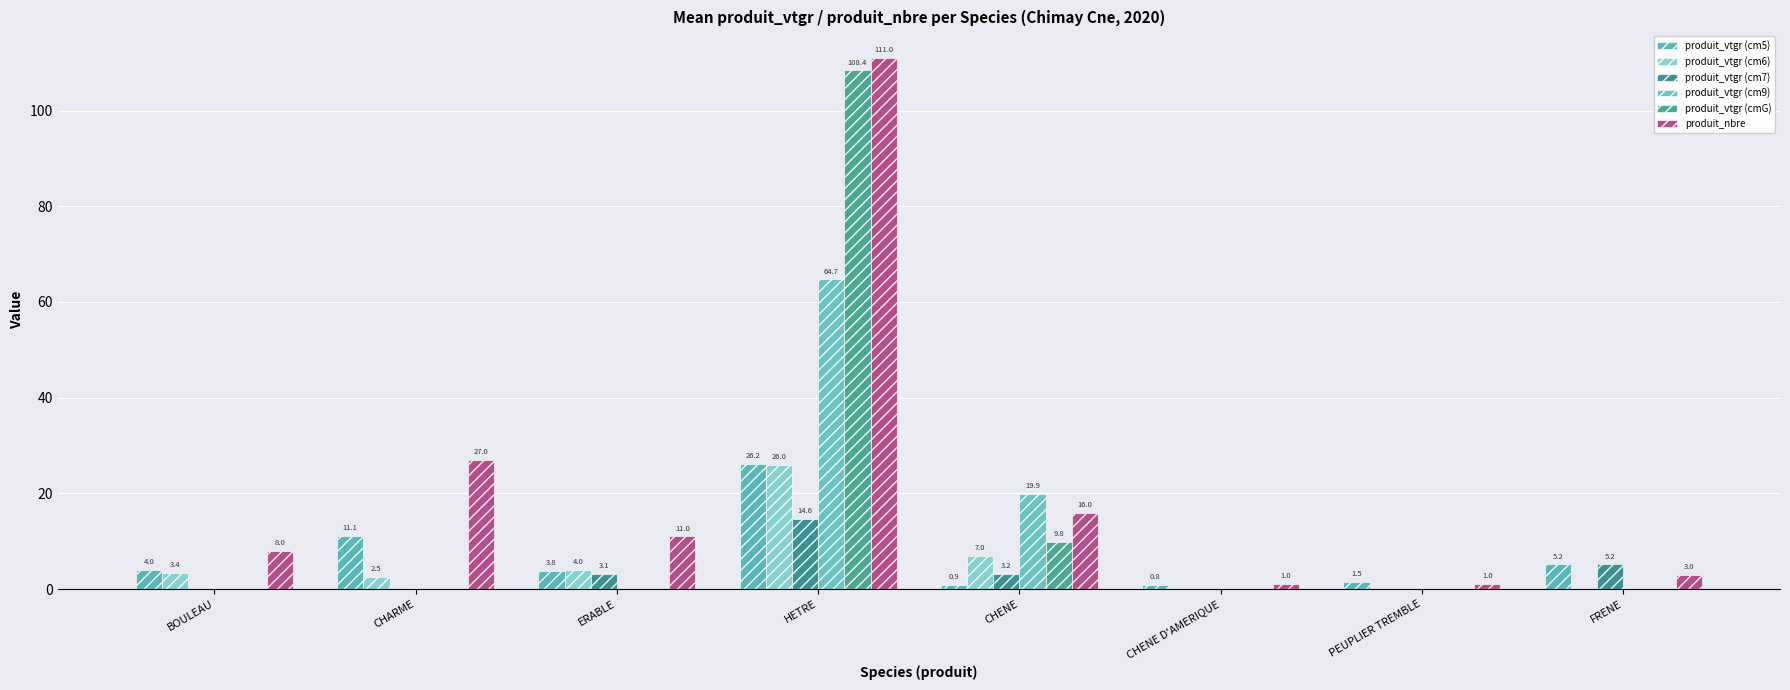

Reading left to right, list all the values displayed in this chart.

produit_vtgr (cm5): BOULEAU=4.0	CHARME=11.1	ERABLE=3.8	HETRE=26.2	CHENE=0.9	CHENE D'AMERIQUE=0.8	PEUPLIER TREMBLE=1.5	FRENE=5.2
produit_vtgr (cm6): BOULEAU=3.4	CHARME=2.5	ERABLE=4.0	HETRE=26.0	CHENE=7.0	CHENE D'AMERIQUE=0.0	PEUPLIER TREMBLE=0.0	FRENE=0.0
produit_vtgr (cm7): BOULEAU=0.0	CHARME=0.0	ERABLE=3.1	HETRE=14.6	CHENE=3.2	CHENE D'AMERIQUE=0.0	PEUPLIER TREMBLE=0.0	FRENE=5.2
produit_vtgr (cm9): BOULEAU=0.0	CHARME=0.0	ERABLE=0.0	HETRE=64.7	CHENE=19.9	CHENE D'AMERIQUE=0.0	PEUPLIER TREMBLE=0.0	FRENE=0.0
produit_vtgr (cmG): BOULEAU=0.0	CHARME=0.0	ERABLE=0.0	HETRE=108.4	CHENE=9.8	CHENE D'AMERIQUE=0.0	PEUPLIER TREMBLE=0.0	FRENE=0.0
produit_nbre: BOULEAU=8.0	CHARME=27.0	ERABLE=11.0	HETRE=111.0	CHENE=16.0	CHENE D'AMERIQUE=1.0	PEUPLIER TREMBLE=1.0	FRENE=3.0